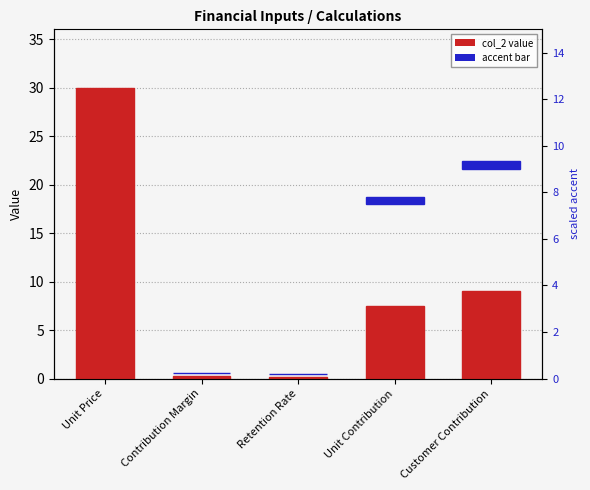

The value of col_2 value at Retention Rate is 0.3. True or false?

False